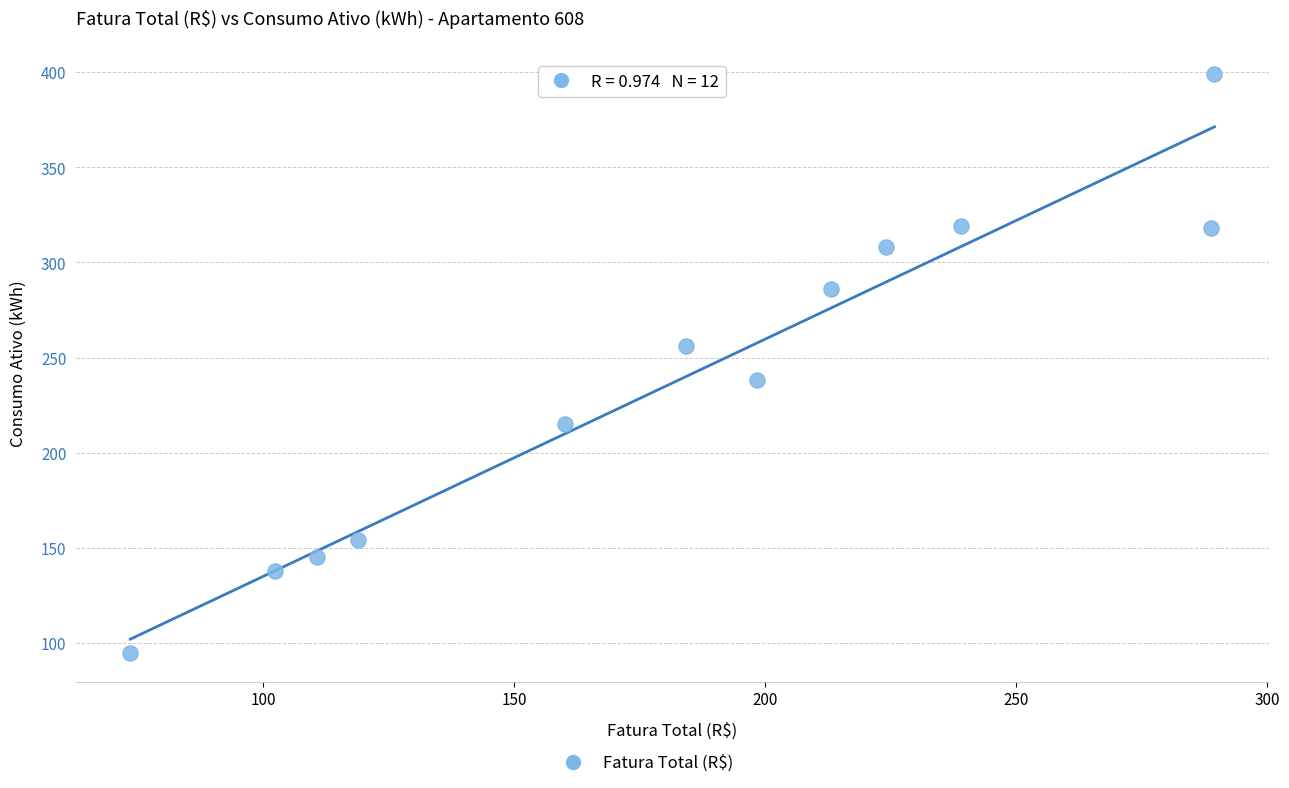

What is the average Y value?

239